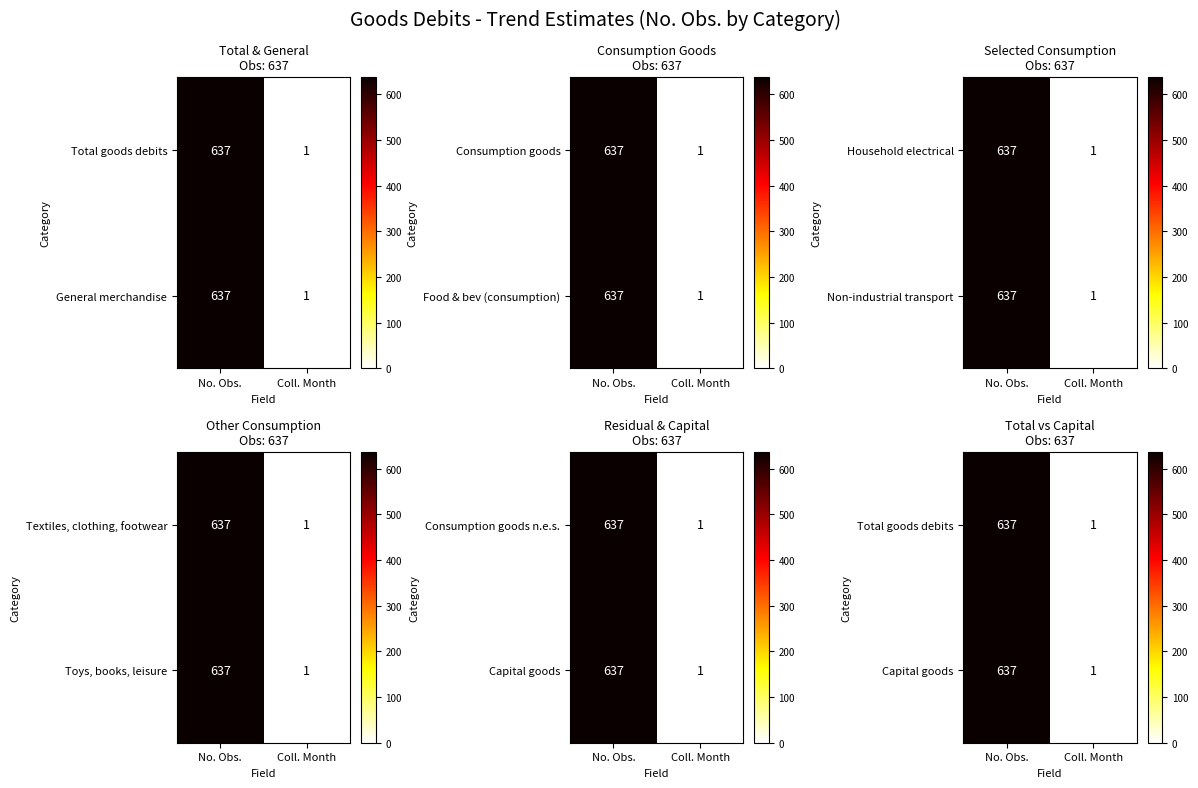

The value of General merchandise at No. Obs. is 637. True or false?

True